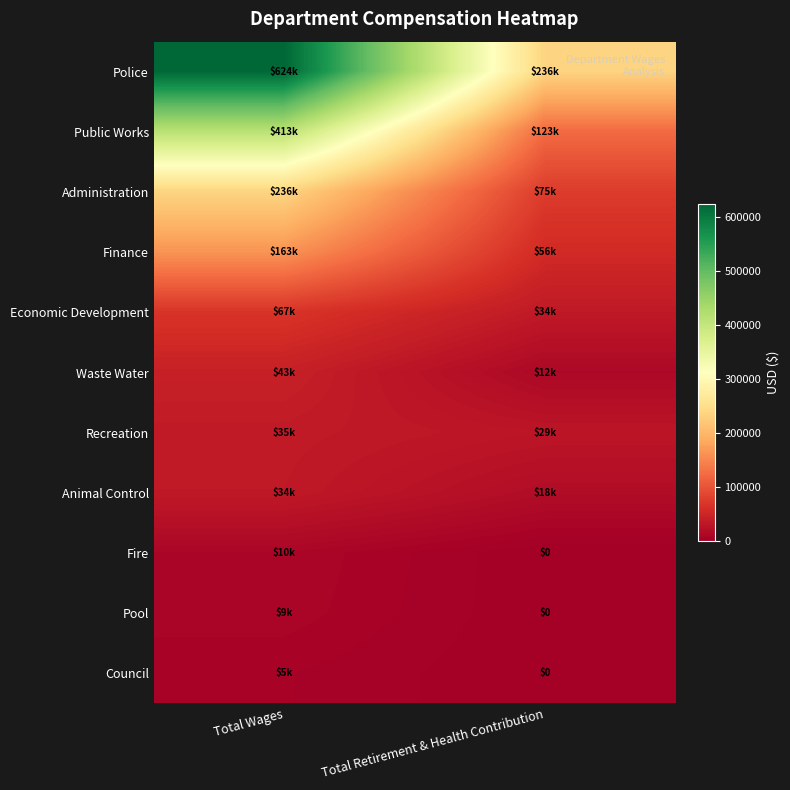

At which label does Economic Development reach its peak?

Total Wages